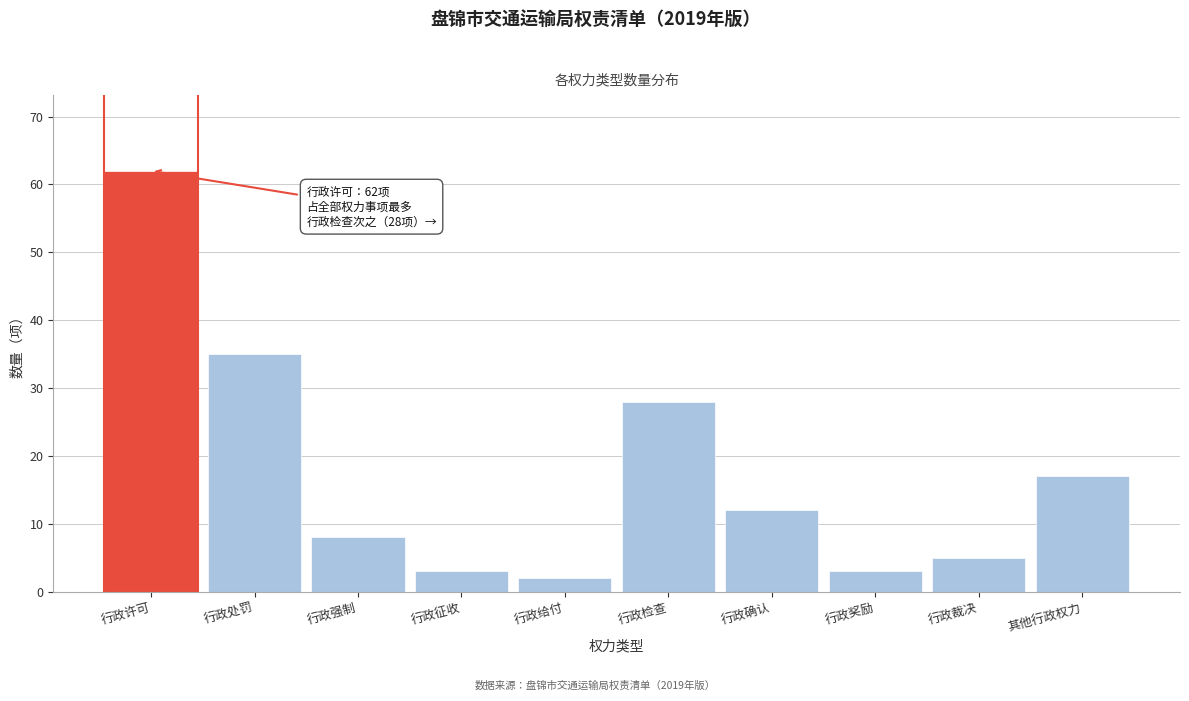

Reading left to right, list all the values displayed in this chart.

62	35	8	3	2	28	12	3	5	17